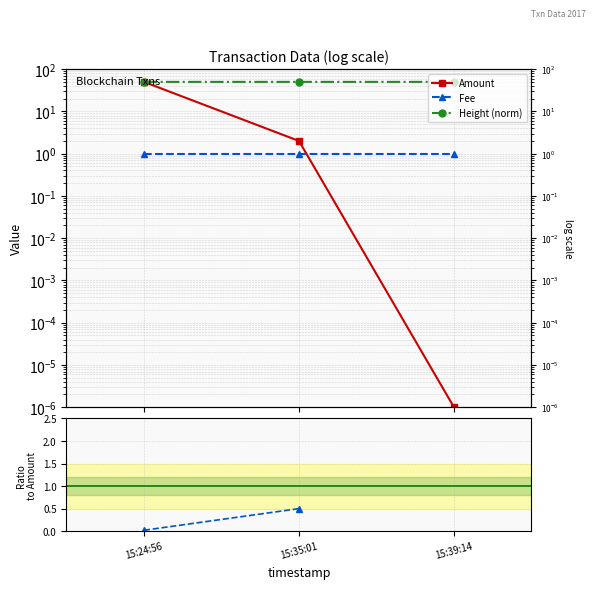

Which label corresponds to the largest value in the chart?

15:24:56